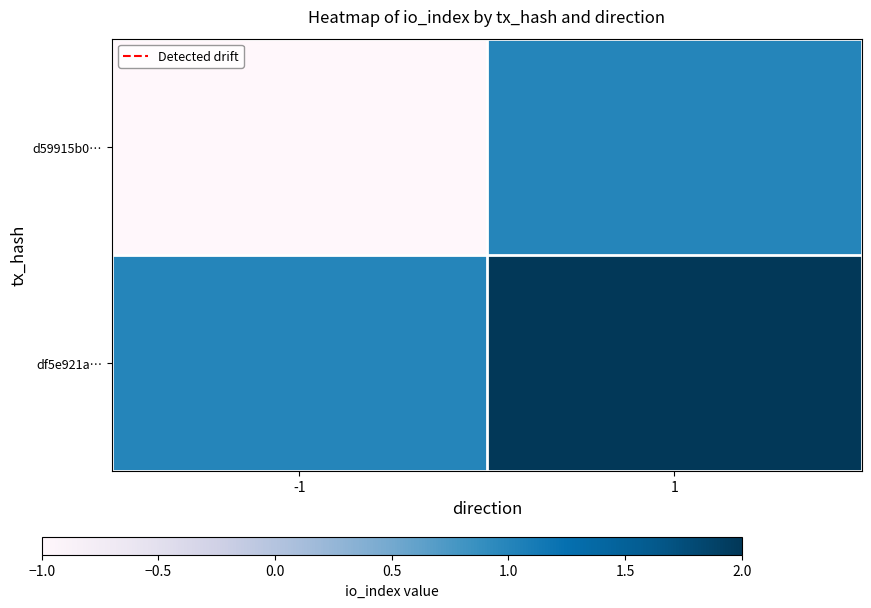

At which category is the sum across all series the highest?

1